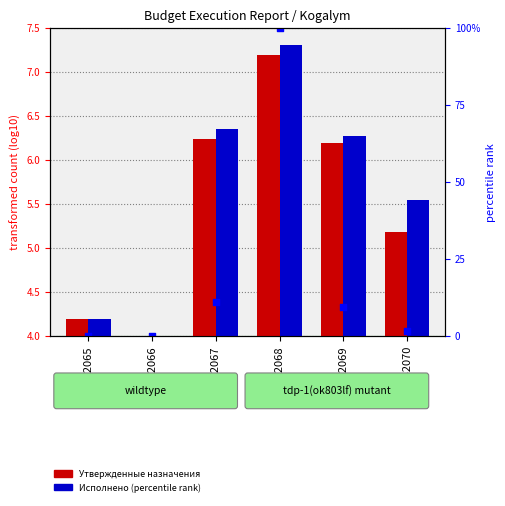

Which series has the largest total across all categories?

Исполнено